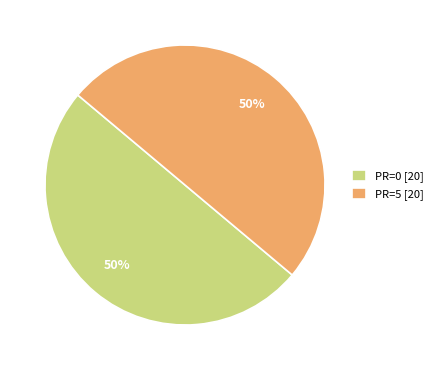

The PR=0 [20] slice represents 60% of the pie. True or false?

False